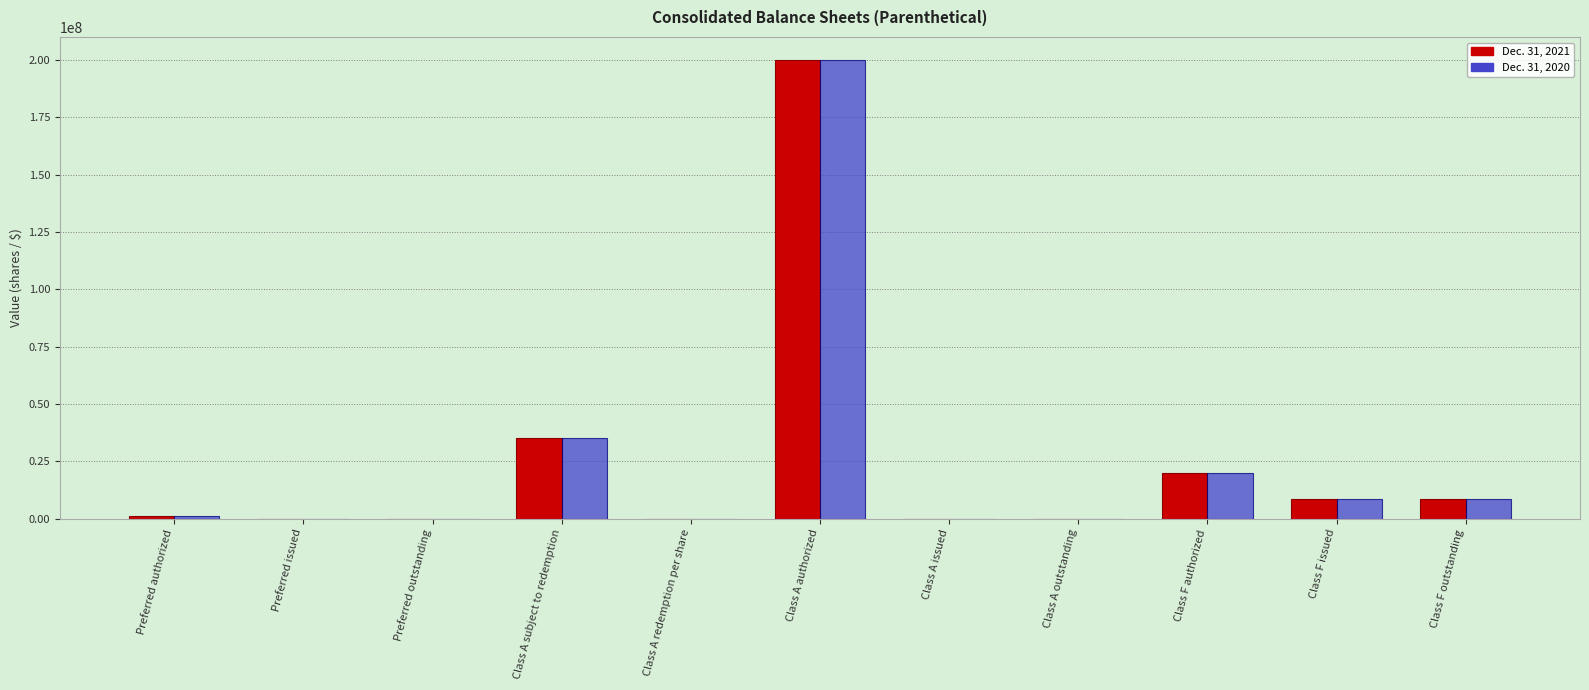

The Dec. 31, 2020 series shows 64209892 at Class A issued. True or false?

False